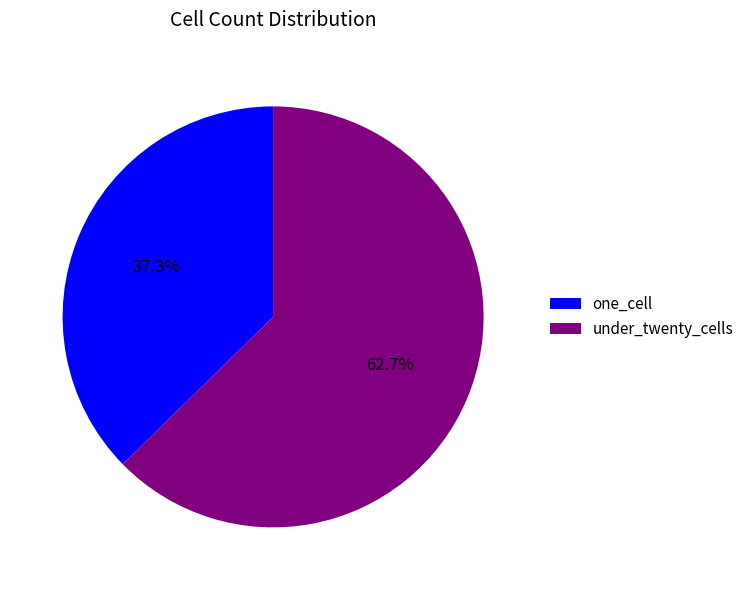

Which category has the biggest portion of the pie?

under_twenty_cells